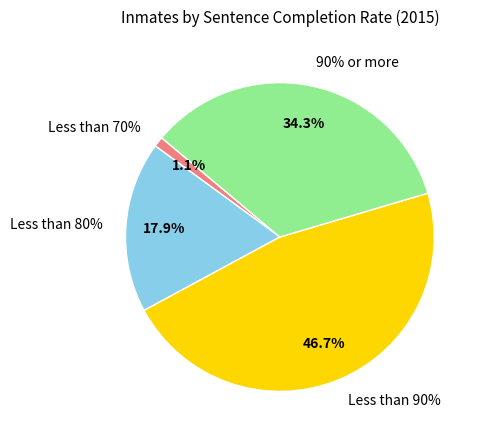

Combined, do Less than 80% and Less than 90% account for over 50%?

Yes